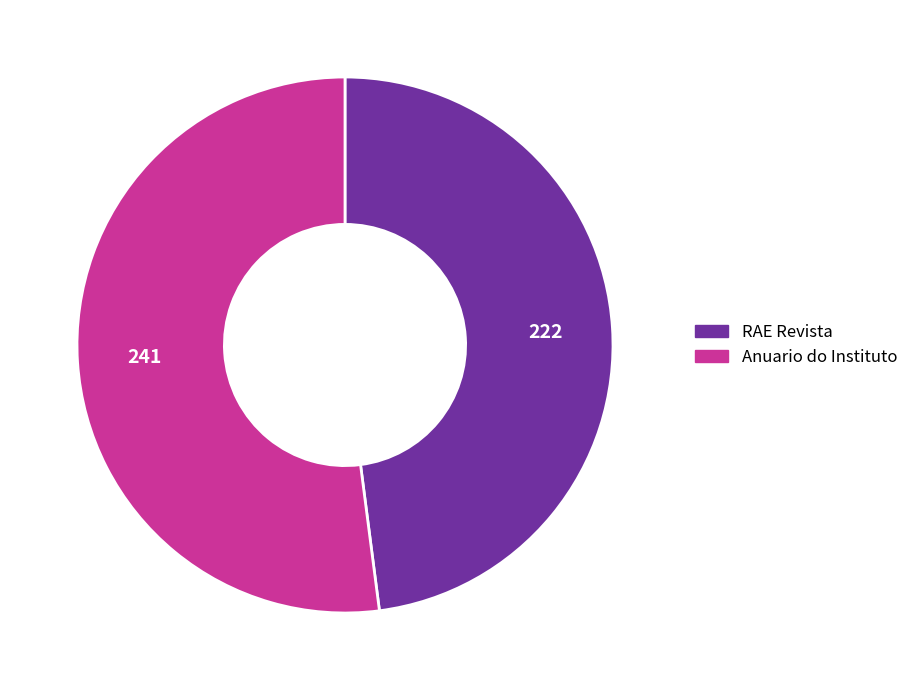

Is there any slice that represents more than half of the pie?

Yes